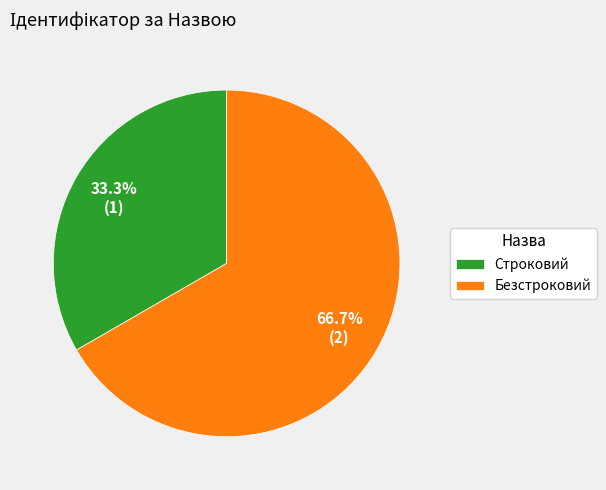

Which has a higher value, Строковий or Безстроковий?

Безстроковий